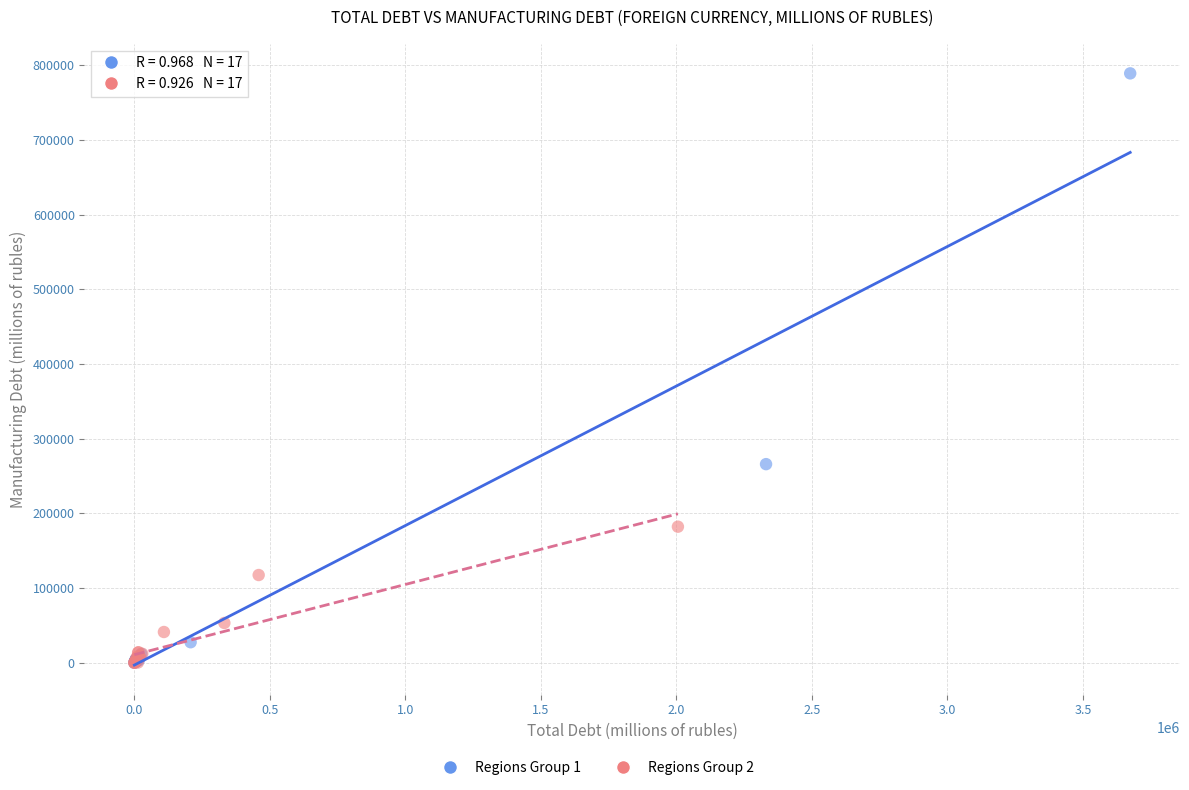

Which series reaches the maximum Y coordinate?

Regions Group 1